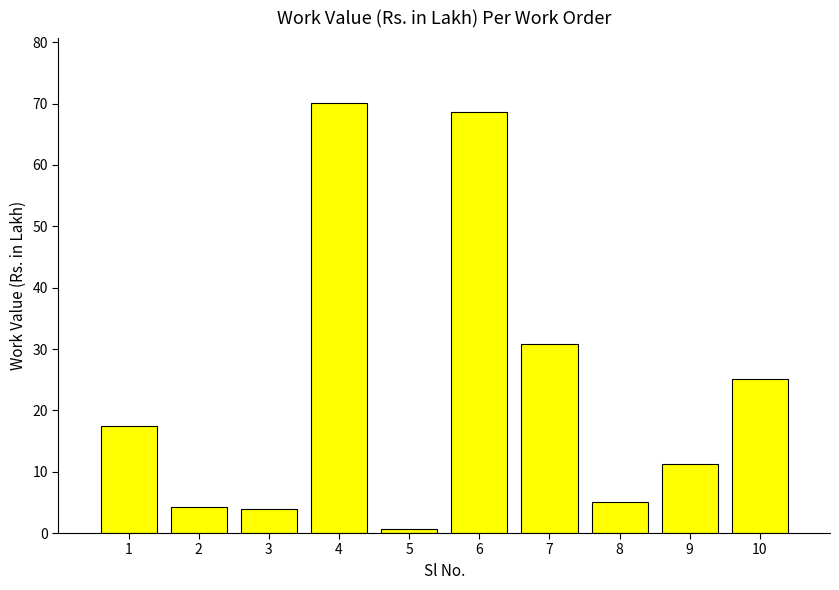

Are the bars horizontal?

No